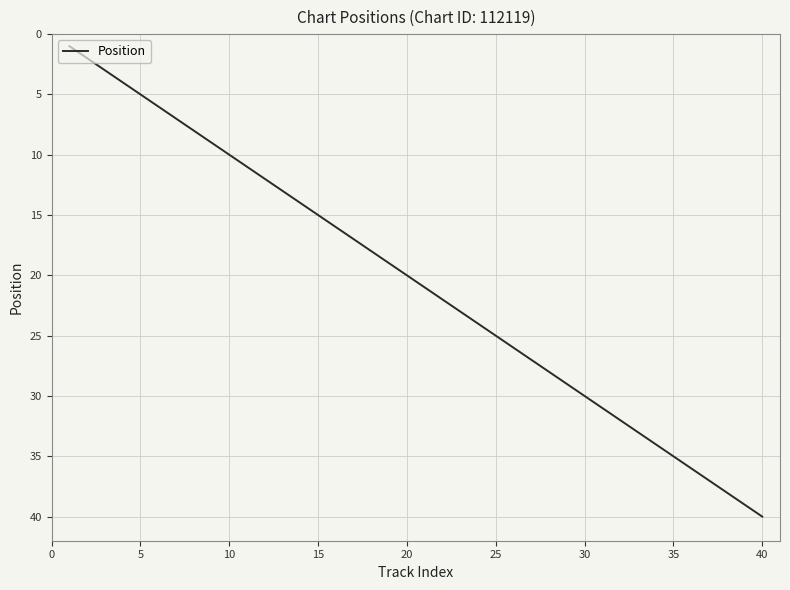

What is the difference between the maximum and minimum values?

39